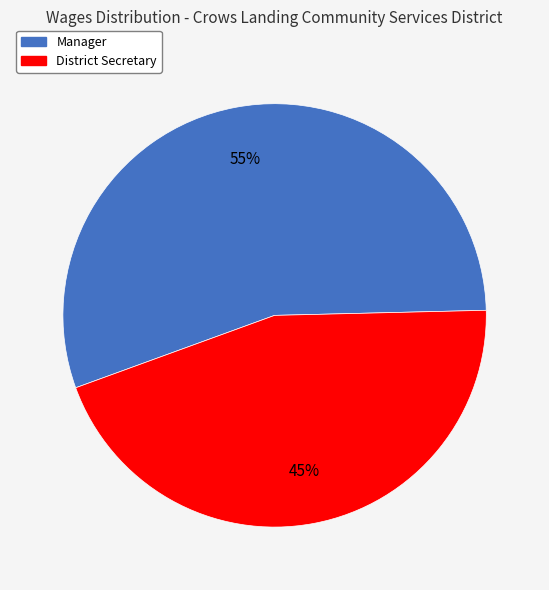

Do Manager and District Secretary together represent more than half of the pie?

Yes